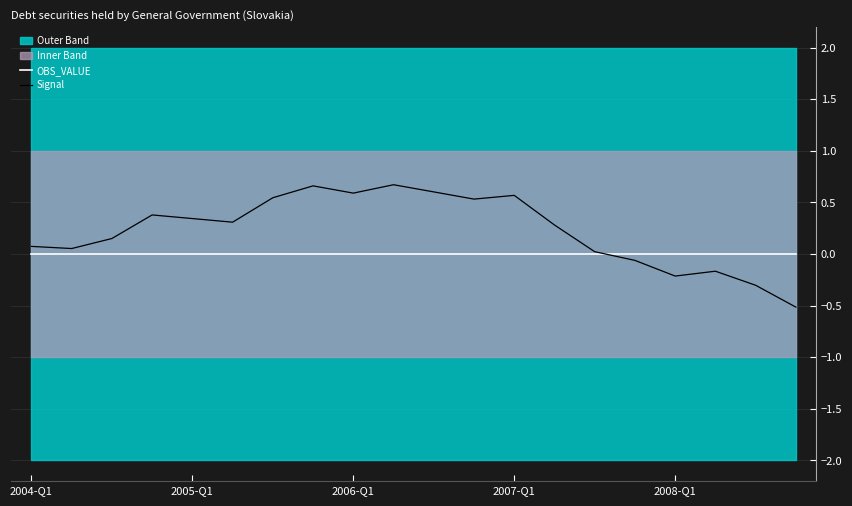

At which label does Signal reach its peak?

9